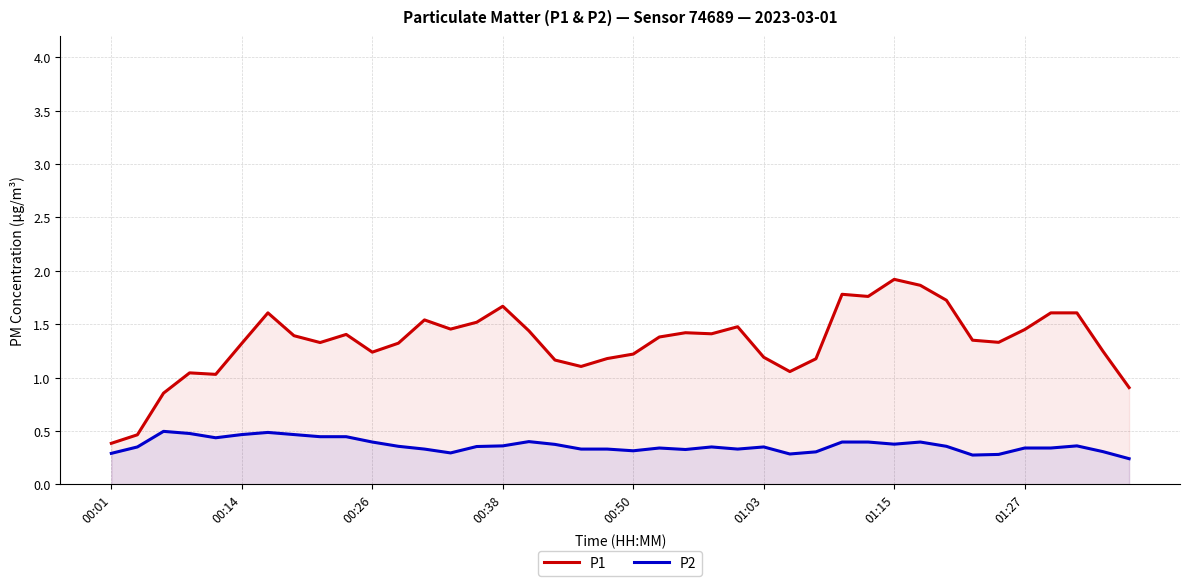

What is the difference between the second highest and minimum values in the P1 series?

1.5